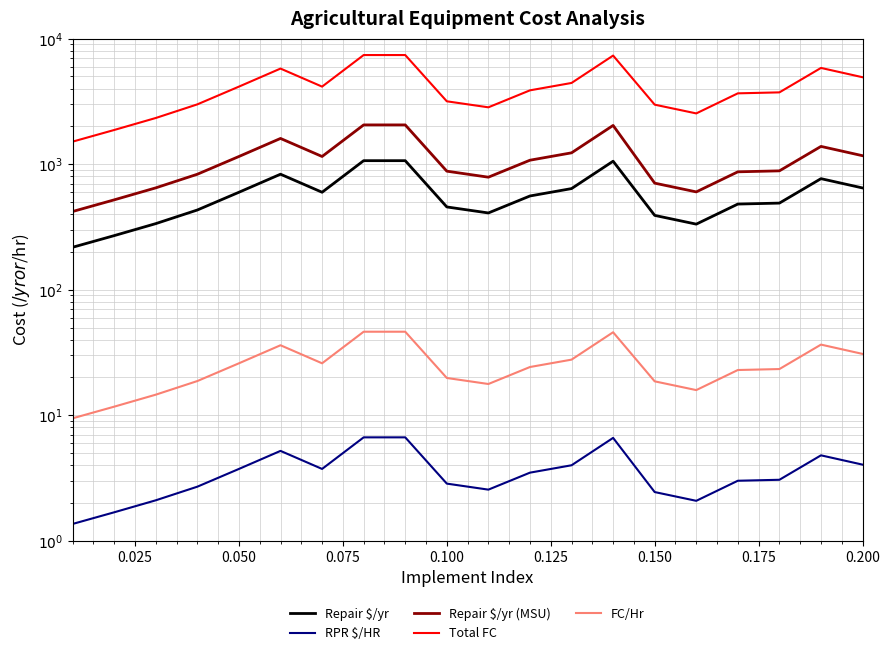

Which series has the largest total across all categories?

Total FC